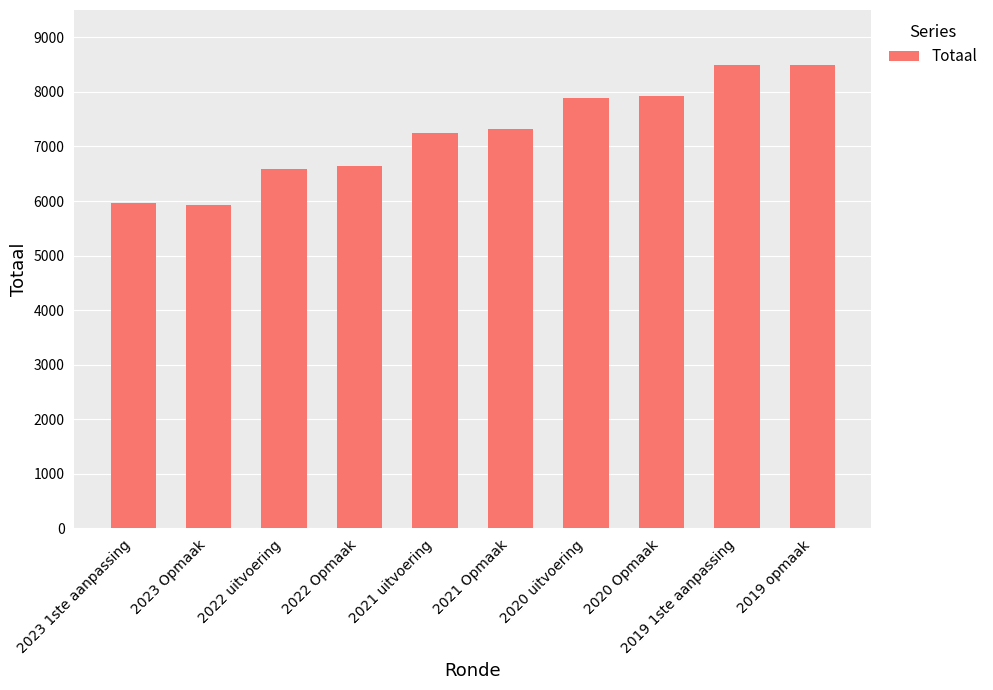

What is the average value?

7247